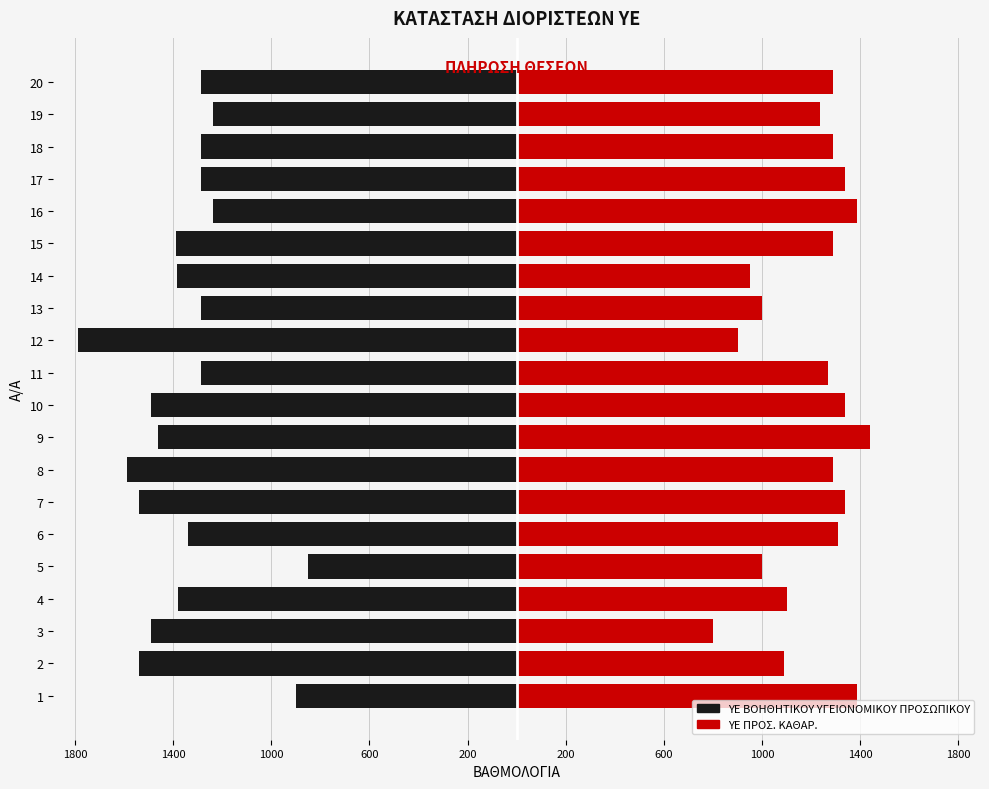

Count the number of categories in the chart.

20